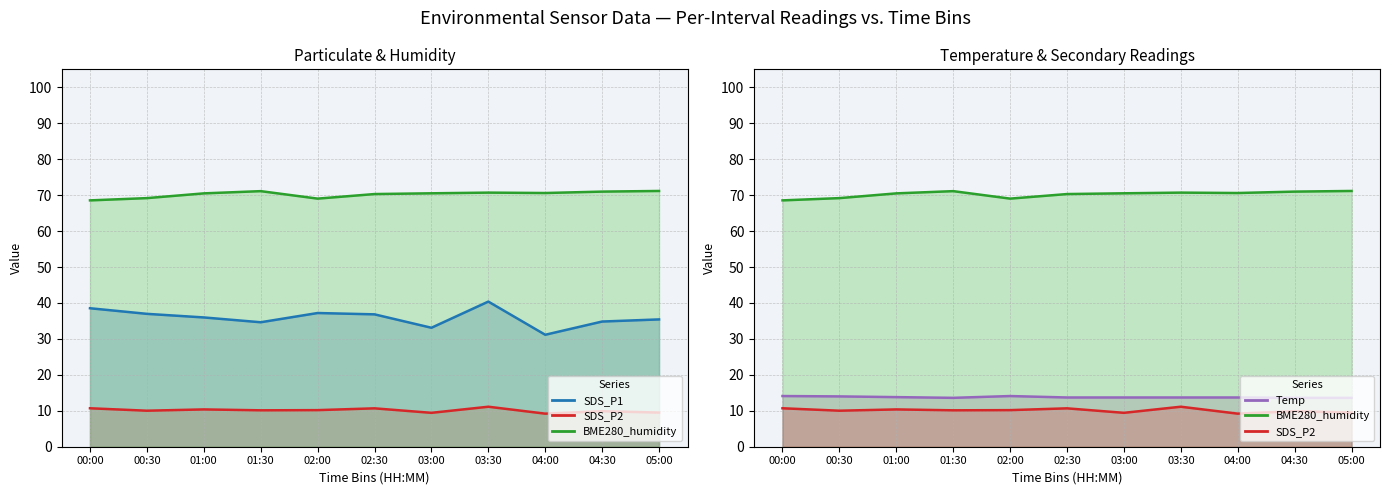

What is the difference between the maximum and second lowest values in the SDS_P2 series?

1.7